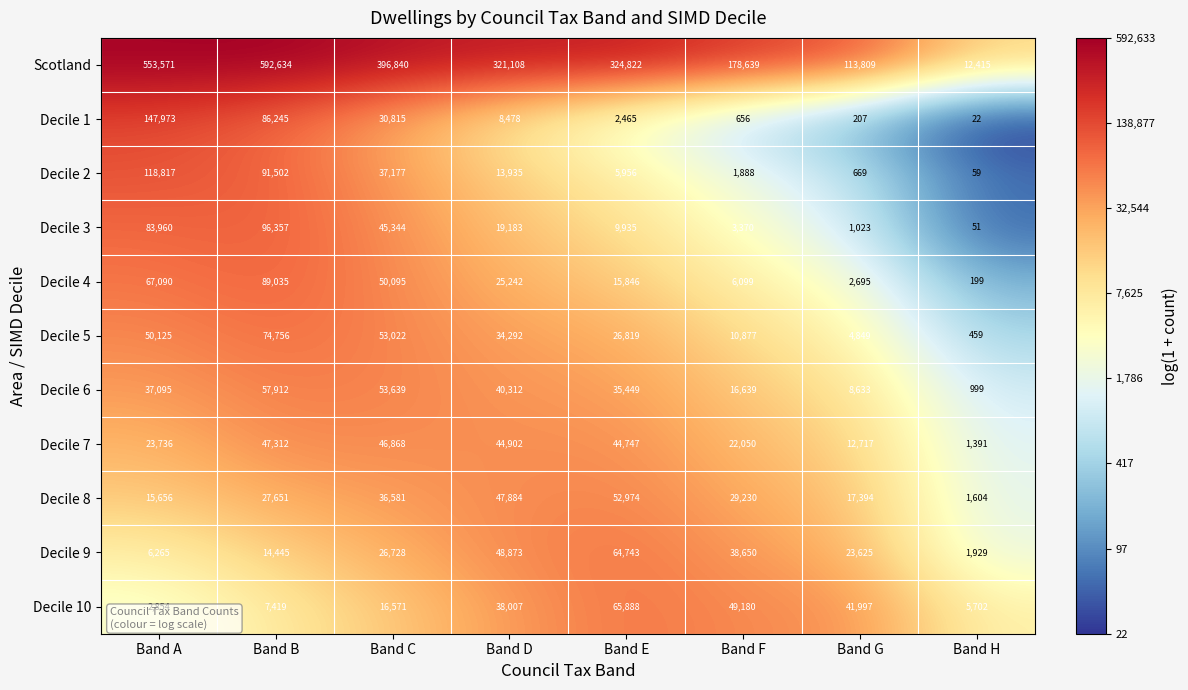

What is the difference between the highest and lowest values at Band D?

312630